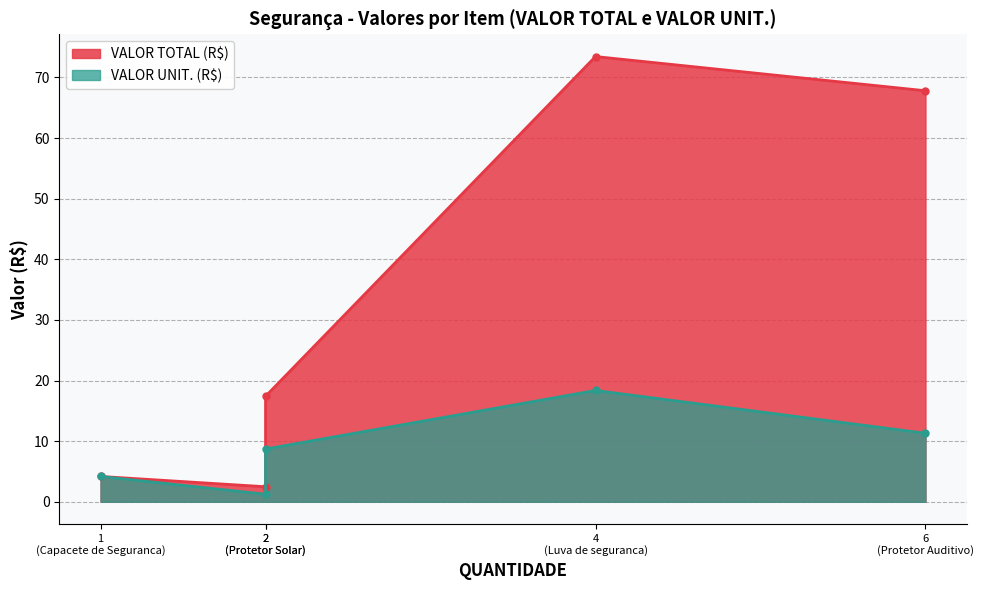

List the series in order of their overall mean, lowest first.

VALOR UNIT. (R$), VALOR TOTAL (R$)